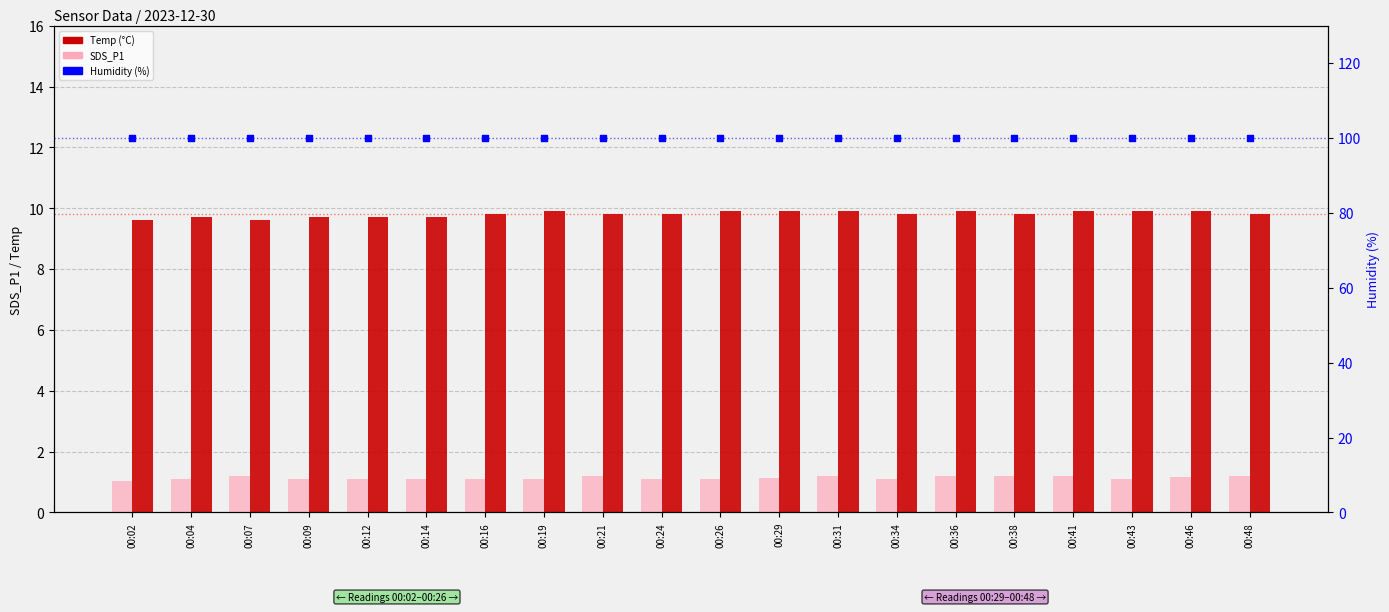

Is the value of Humidity at 00:04 greater than the value of SDS_P1 at 00:41?

Yes